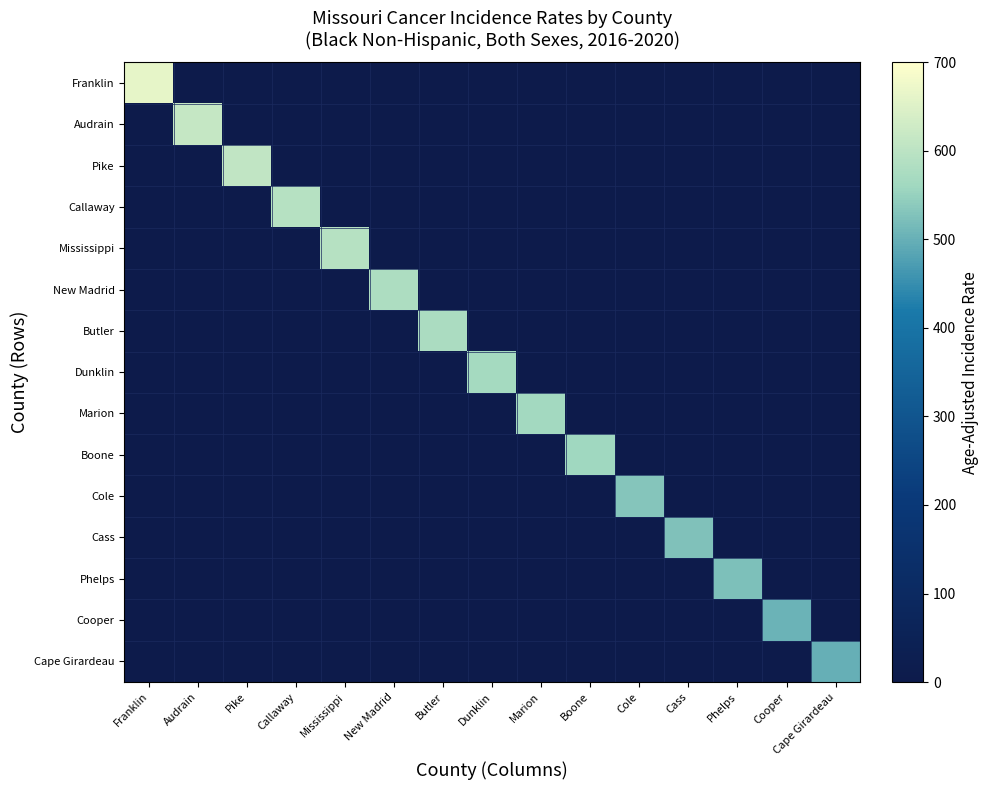

Reading left to right, extract all data points from this chart.

Franklin: Franklin=662.6	Audrain=0.0	Pike=0.0	Callaway=0.0	Mississippi=0.0	New Madrid=0.0	Butler=0.0	Dunklin=0.0	Marion=0.0	Boone=0.0	Cole=0.0	Cass=0.0	Phelps=0.0	Cooper=0.0	Cape Girardeau=0.0
Audrain: Franklin=0.0	Audrain=614.3	Pike=0.0	Callaway=0.0	Mississippi=0.0	New Madrid=0.0	Butler=0.0	Dunklin=0.0	Marion=0.0	Boone=0.0	Cole=0.0	Cass=0.0	Phelps=0.0	Cooper=0.0	Cape Girardeau=0.0
Pike: Franklin=0.0	Audrain=0.0	Pike=607.3	Callaway=0.0	Mississippi=0.0	New Madrid=0.0	Butler=0.0	Dunklin=0.0	Marion=0.0	Boone=0.0	Cole=0.0	Cass=0.0	Phelps=0.0	Cooper=0.0	Cape Girardeau=0.0
Callaway: Franklin=0.0	Audrain=0.0	Pike=0.0	Callaway=592.9	Mississippi=0.0	New Madrid=0.0	Butler=0.0	Dunklin=0.0	Marion=0.0	Boone=0.0	Cole=0.0	Cass=0.0	Phelps=0.0	Cooper=0.0	Cape Girardeau=0.0
Mississippi: Franklin=0.0	Audrain=0.0	Pike=0.0	Callaway=0.0	Mississippi=590.7	New Madrid=0.0	Butler=0.0	Dunklin=0.0	Marion=0.0	Boone=0.0	Cole=0.0	Cass=0.0	Phelps=0.0	Cooper=0.0	Cape Girardeau=0.0
New Madrid: Franklin=0.0	Audrain=0.0	Pike=0.0	Callaway=0.0	Mississippi=0.0	New Madrid=578.5	Butler=0.0	Dunklin=0.0	Marion=0.0	Boone=0.0	Cole=0.0	Cass=0.0	Phelps=0.0	Cooper=0.0	Cape Girardeau=0.0
Butler: Franklin=0.0	Audrain=0.0	Pike=0.0	Callaway=0.0	Mississippi=0.0	New Madrid=0.0	Butler=574.9	Dunklin=0.0	Marion=0.0	Boone=0.0	Cole=0.0	Cass=0.0	Phelps=0.0	Cooper=0.0	Cape Girardeau=0.0
Dunklin: Franklin=0.0	Audrain=0.0	Pike=0.0	Callaway=0.0	Mississippi=0.0	New Madrid=0.0	Butler=0.0	Dunklin=566.2	Marion=0.0	Boone=0.0	Cole=0.0	Cass=0.0	Phelps=0.0	Cooper=0.0	Cape Girardeau=0.0
Marion: Franklin=0.0	Audrain=0.0	Pike=0.0	Callaway=0.0	Mississippi=0.0	New Madrid=0.0	Butler=0.0	Dunklin=0.0	Marion=564.9	Boone=0.0	Cole=0.0	Cass=0.0	Phelps=0.0	Cooper=0.0	Cape Girardeau=0.0
Boone: Franklin=0.0	Audrain=0.0	Pike=0.0	Callaway=0.0	Mississippi=0.0	New Madrid=0.0	Butler=0.0	Dunklin=0.0	Marion=0.0	Boone=559.3	Cole=0.0	Cass=0.0	Phelps=0.0	Cooper=0.0	Cape Girardeau=0.0
Cole: Franklin=0.0	Audrain=0.0	Pike=0.0	Callaway=0.0	Mississippi=0.0	New Madrid=0.0	Butler=0.0	Dunklin=0.0	Marion=0.0	Boone=0.0	Cole=532.7	Cass=0.0	Phelps=0.0	Cooper=0.0	Cape Girardeau=0.0
Cass: Franklin=0.0	Audrain=0.0	Pike=0.0	Callaway=0.0	Mississippi=0.0	New Madrid=0.0	Butler=0.0	Dunklin=0.0	Marion=0.0	Boone=0.0	Cole=0.0	Cass=525.2	Phelps=0.0	Cooper=0.0	Cape Girardeau=0.0
Phelps: Franklin=0.0	Audrain=0.0	Pike=0.0	Callaway=0.0	Mississippi=0.0	New Madrid=0.0	Butler=0.0	Dunklin=0.0	Marion=0.0	Boone=0.0	Cole=0.0	Cass=0.0	Phelps=524.2	Cooper=0.0	Cape Girardeau=0.0
Cooper: Franklin=0.0	Audrain=0.0	Pike=0.0	Callaway=0.0	Mississippi=0.0	New Madrid=0.0	Butler=0.0	Dunklin=0.0	Marion=0.0	Boone=0.0	Cole=0.0	Cass=0.0	Phelps=0.0	Cooper=503.5	Cape Girardeau=0.0
Cape Girardeau: Franklin=0.0	Audrain=0.0	Pike=0.0	Callaway=0.0	Mississippi=0.0	New Madrid=0.0	Butler=0.0	Dunklin=0.0	Marion=0.0	Boone=0.0	Cole=0.0	Cass=0.0	Phelps=0.0	Cooper=0.0	Cape Girardeau=500.0